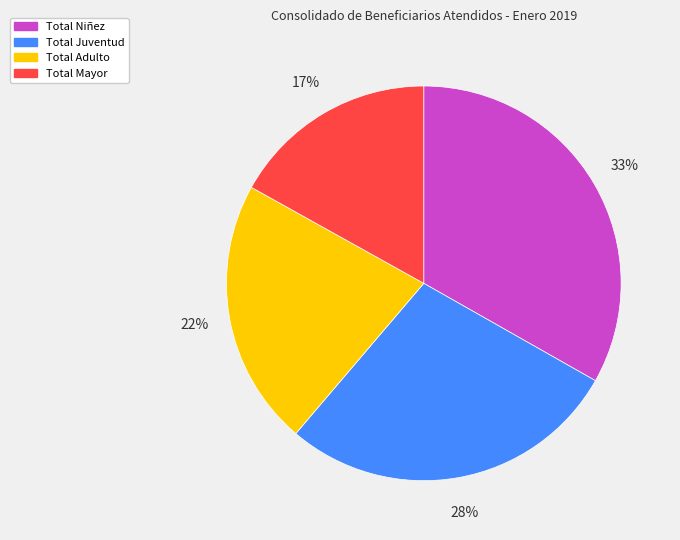

Do Total Niñez and Total Adulto together represent more than half of the pie?

Yes